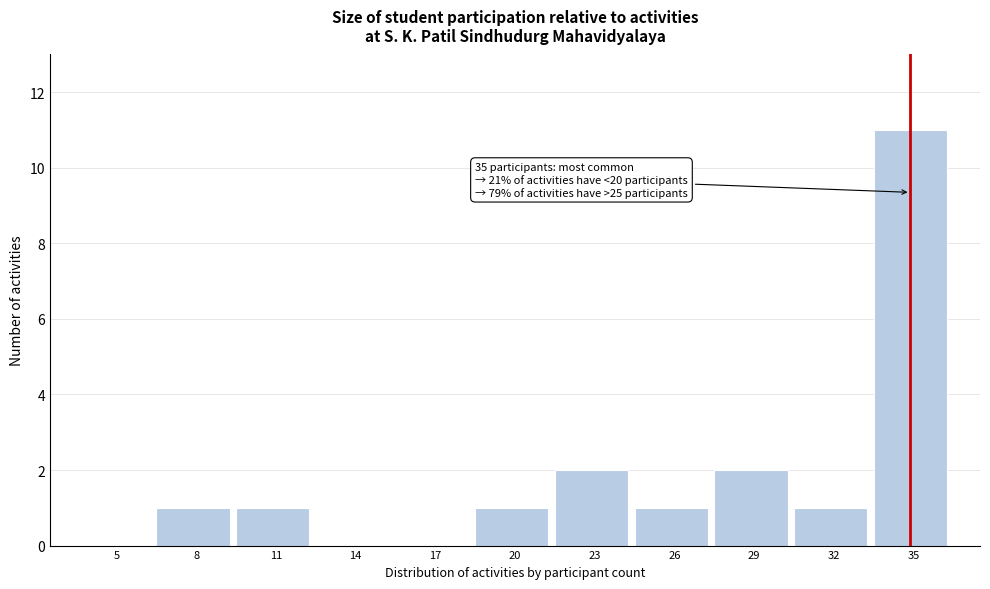

Reading left to right, what are all the values shown in this chart?

5=0	8=1	11=1	14=0	17=0	20=1	23=2	26=1	29=2	32=1	35=11